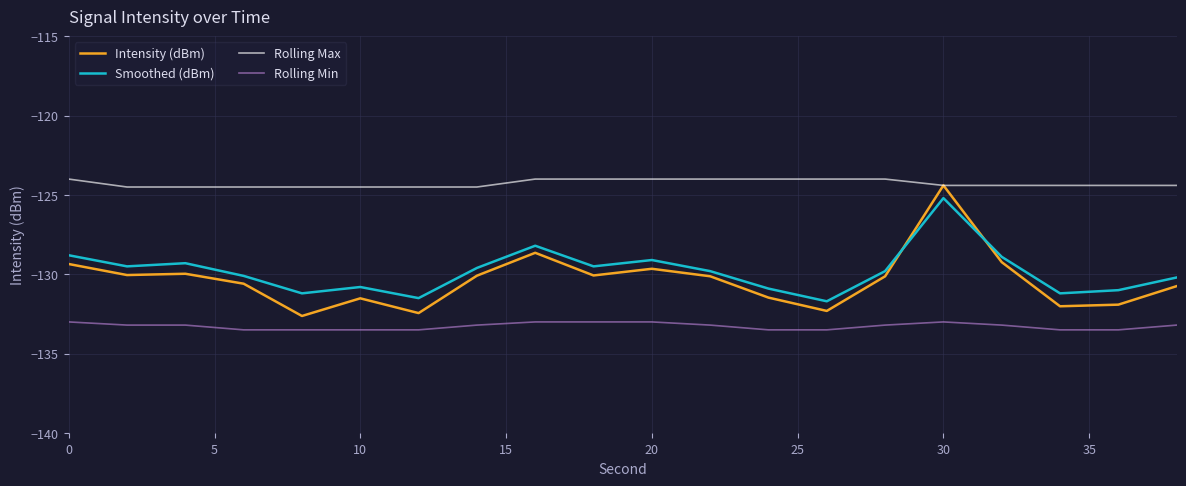

What is the maximum value for Intensity (dBm)?

-124.4